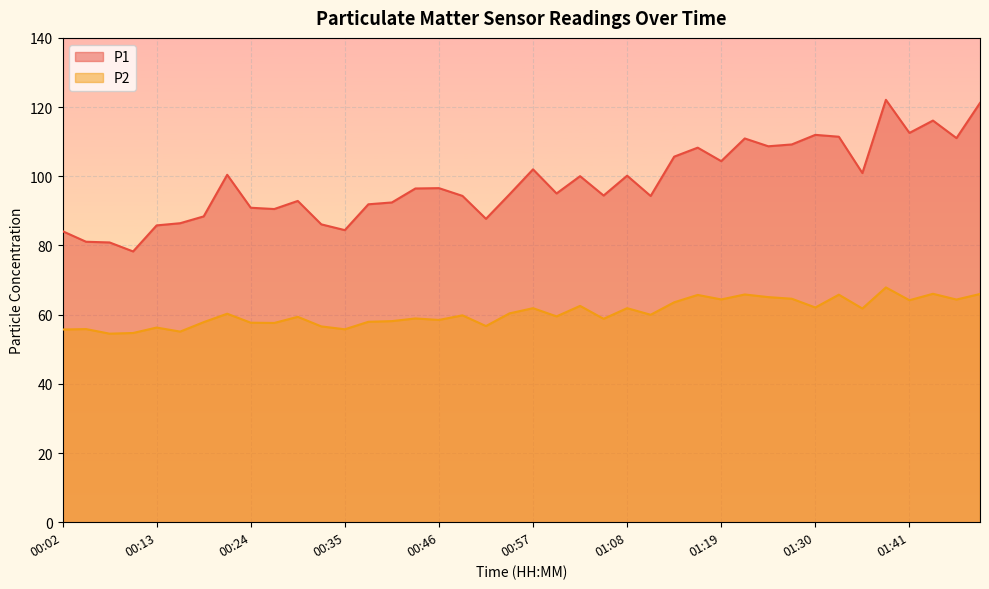

Rank the series by their average value, from highest to lowest.

P1, P2